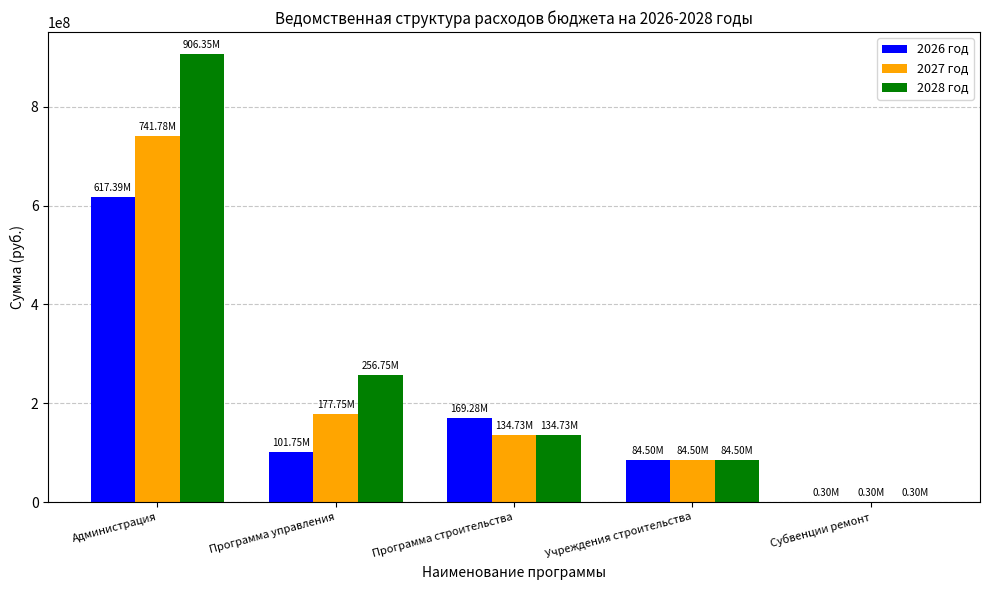

How many data points does each series have?

5